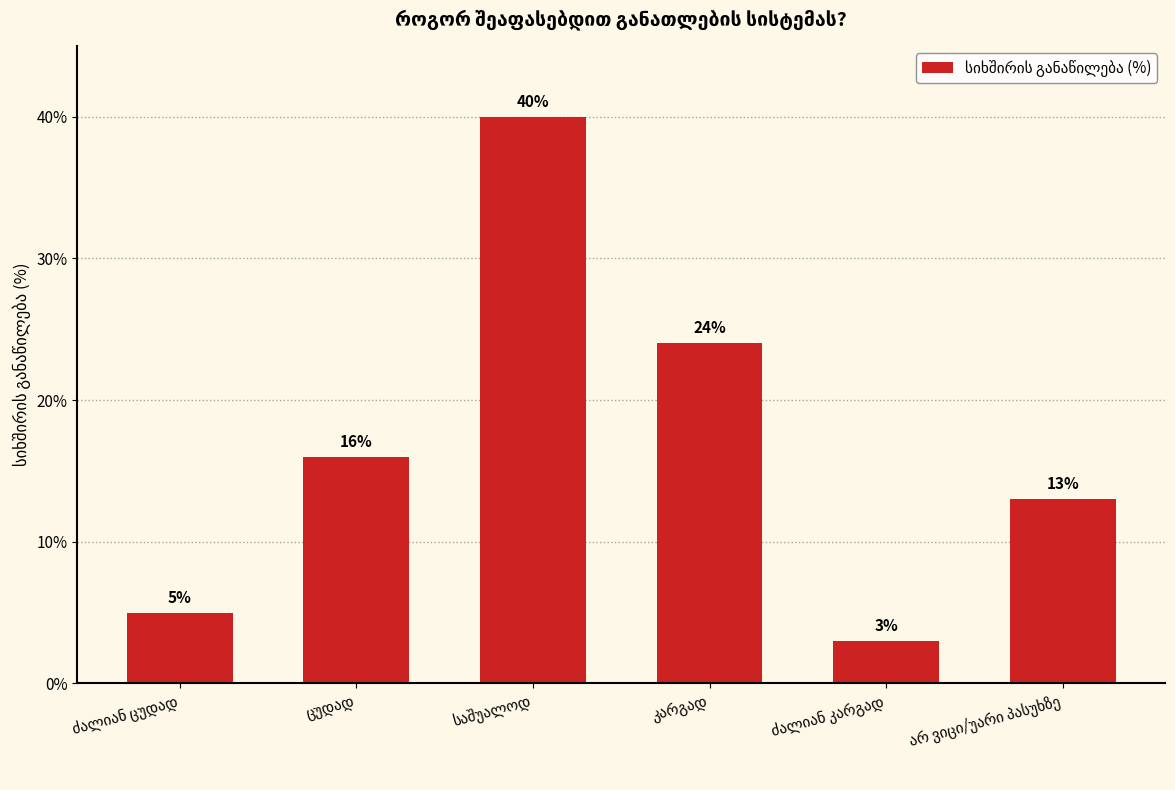

What is the value of the 4th bar from the left?

24